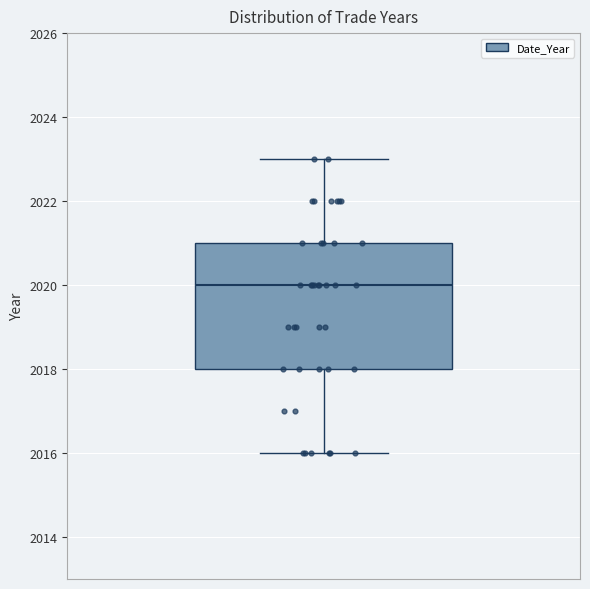

Transcribe this box plot: give where the median line is, the range the box spans, and where the two whiskers end, as read against the y-axis. The values are not printed on the chart, so give them approximately, as read against the axis.

median 2020, box 2018 to 2021, whiskers 2016 to 2023